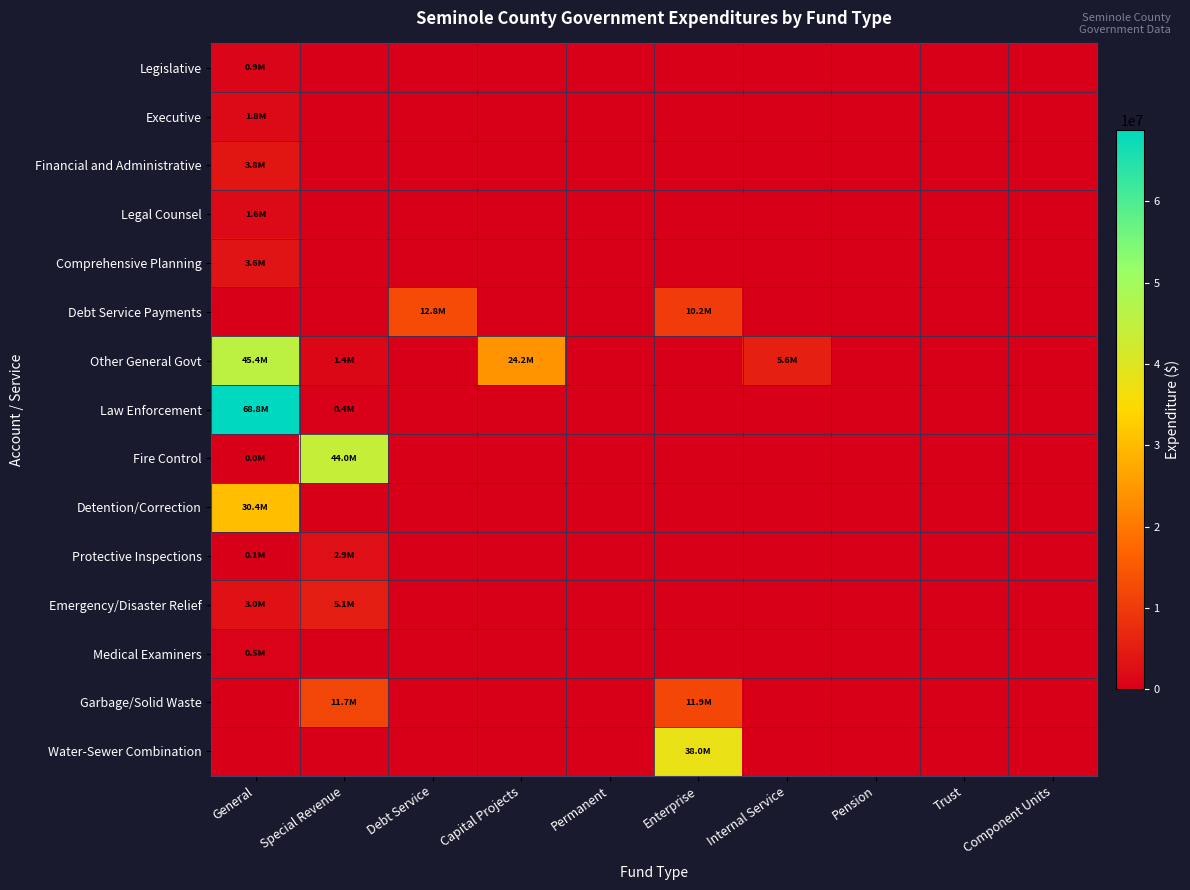

At which category is the sum across all series the highest?

General